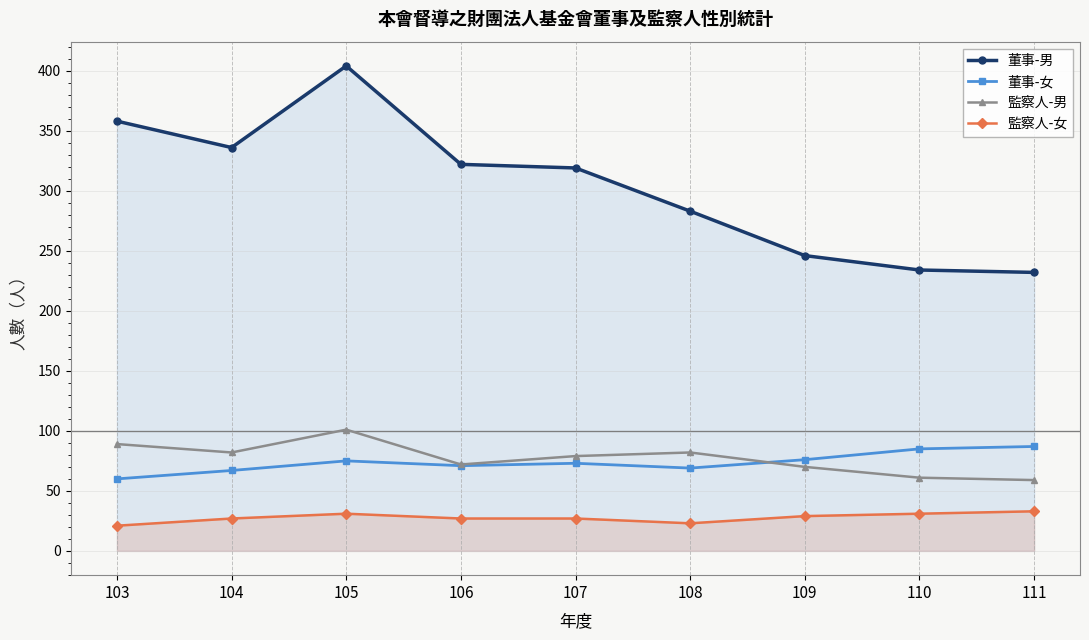

What is the difference between the maximum and minimum values in the 董事-男 series?

172